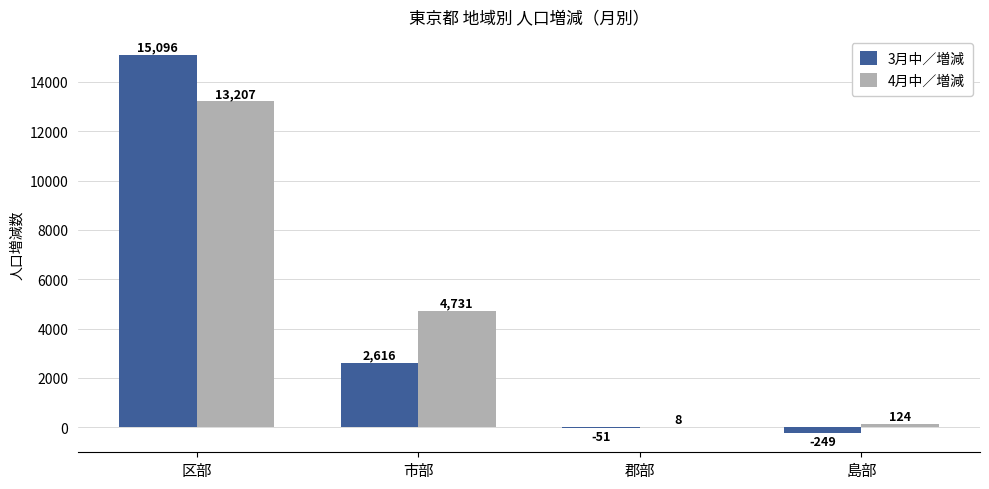

Reading right to left, list all the values displayed in this chart.

3月中／増減: 島部=-249	郡部=-51	市部=2616	区部=15096
4月中／増減: 島部=124	郡部=8	市部=4731	区部=13207